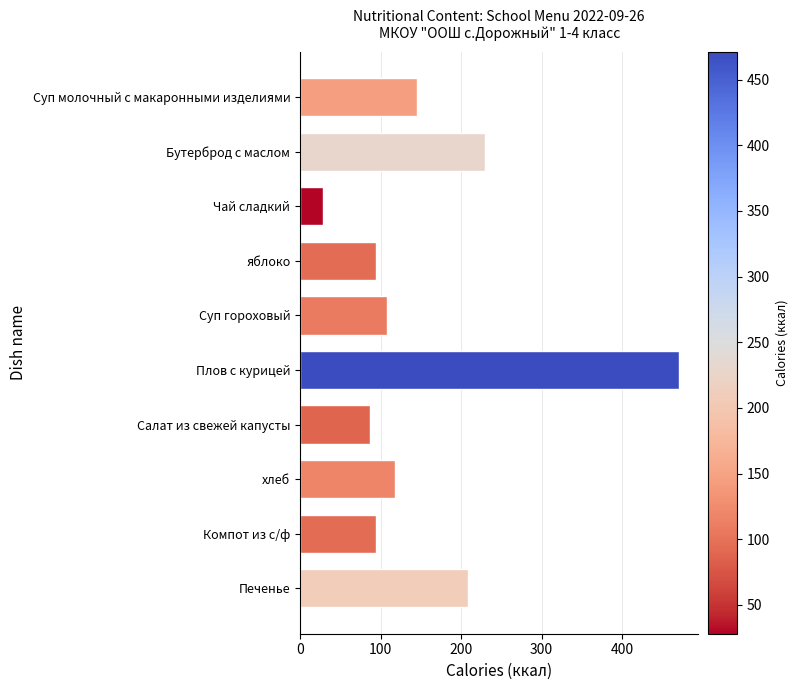

Is it true that the value at хлеб is 182.5?

False